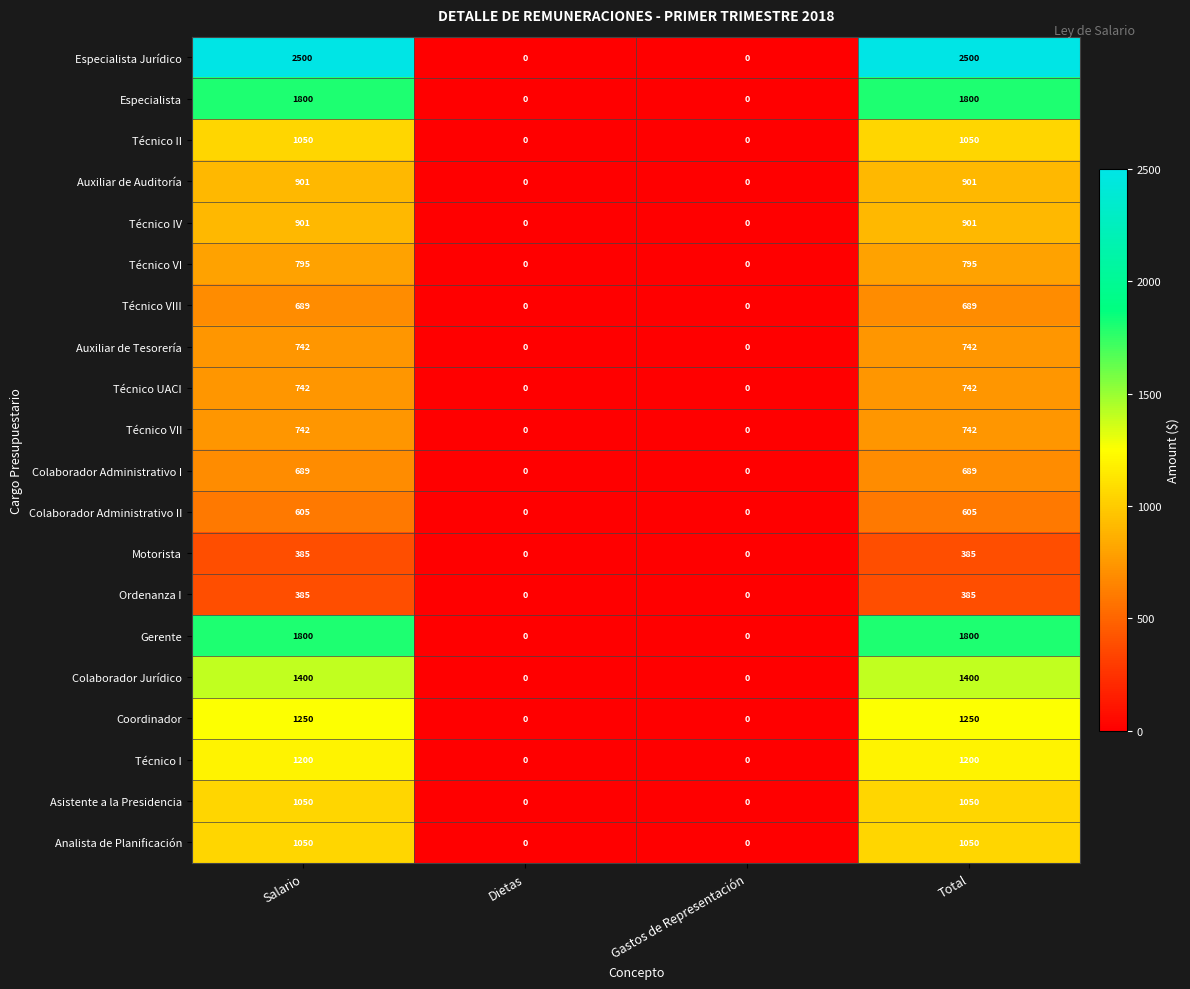

What is the difference between the maximum and minimum values in the Auxiliar de Tesorería series?

742